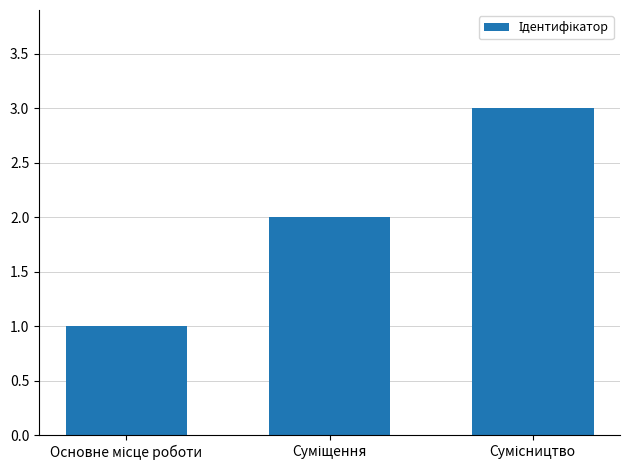

What is the sum of all values?

6